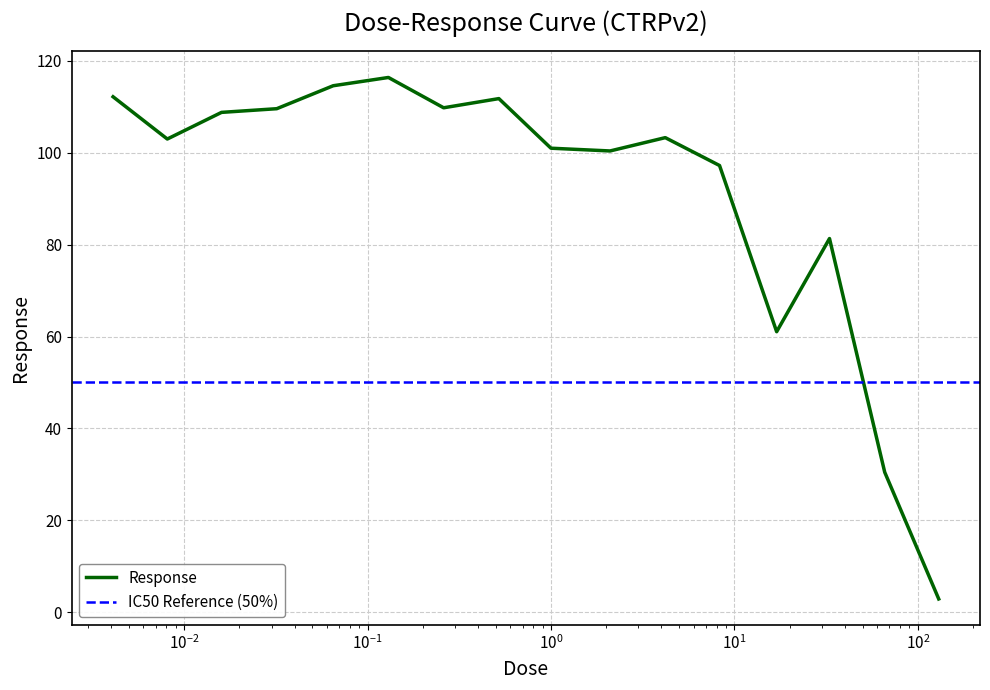

Rank the categories by value from highest to lowest.

0.13, 0.065, 0.0041, 0.52, 0.26, 0.032, 0.016, 4.2, 0.0081, 1.0, 2.1, 8.3, 33.0, 17.0, 66.0, 130.0